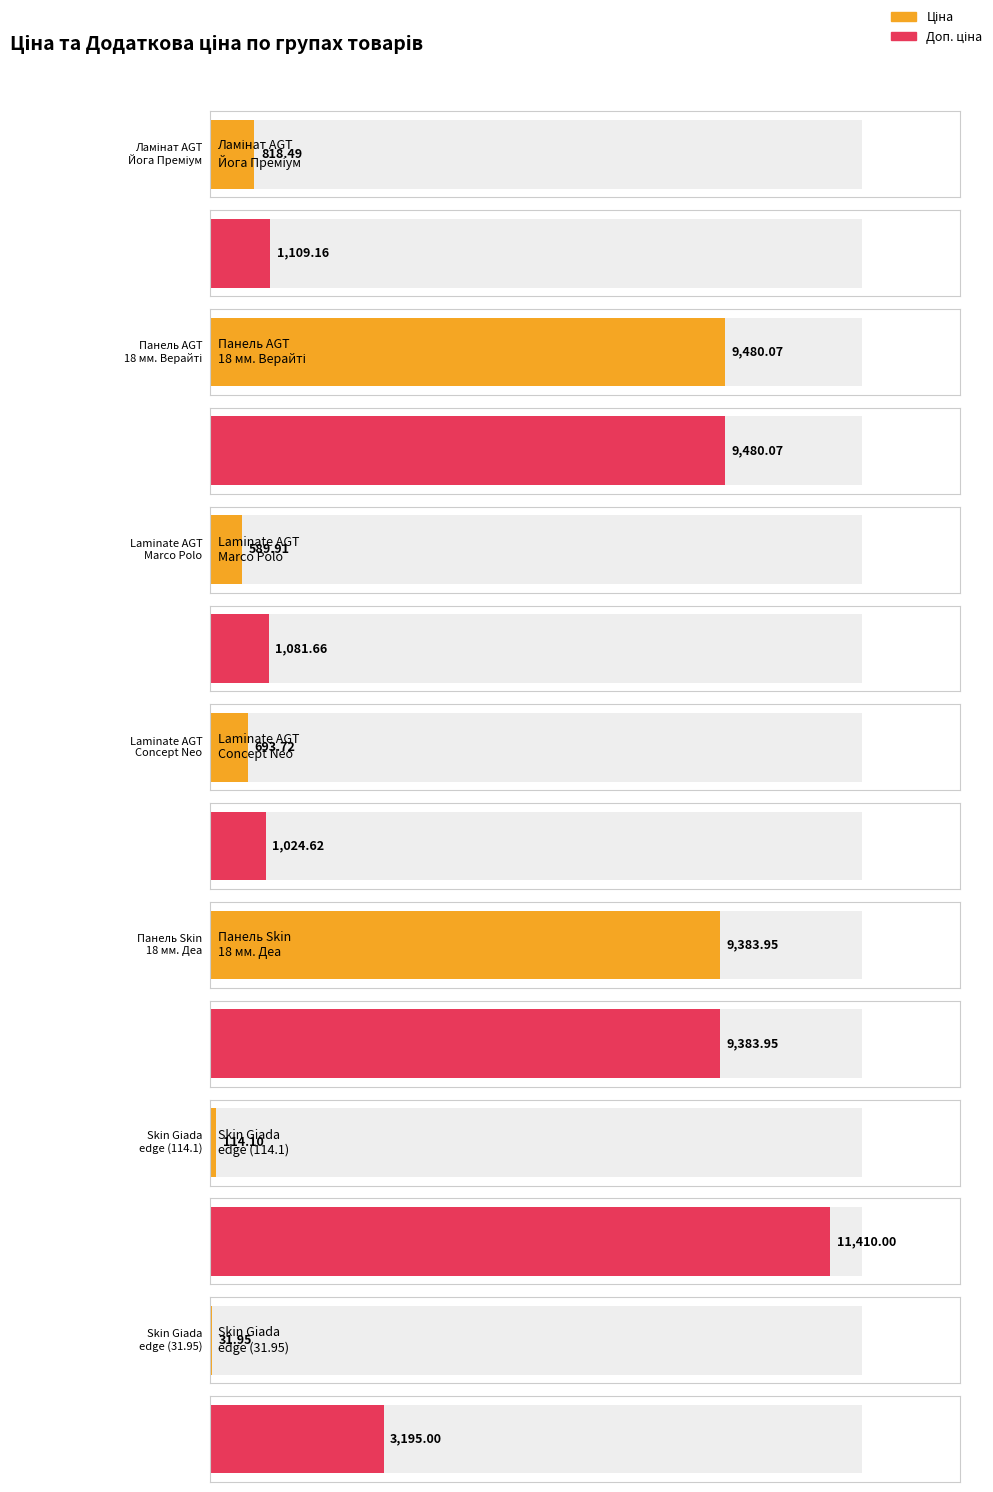

What value does the Доп. ціна series have at Skin Giada
edge (31.95)?

3195.0